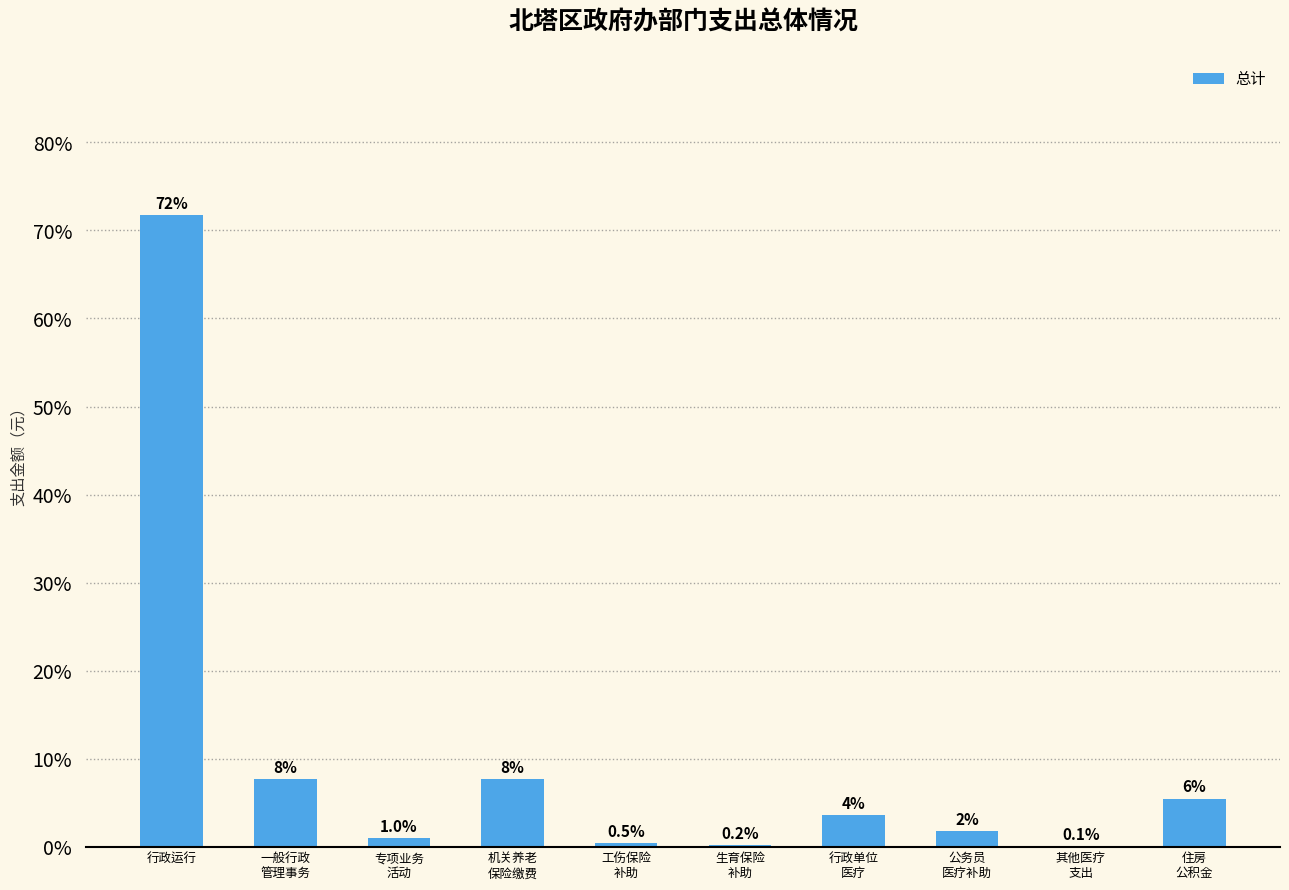

Which has a higher value, 公务员
医疗补助 or 其他医疗
支出?

公务员
医疗补助